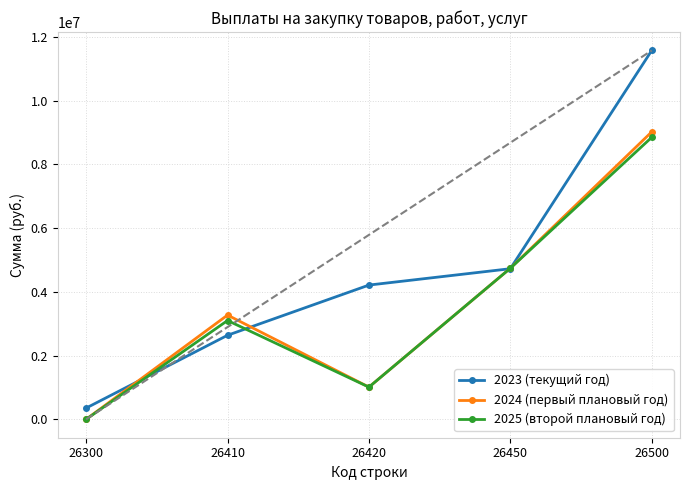

Count the 2024 (первый плановый год) values in the range 1010033 to 4741890.

3